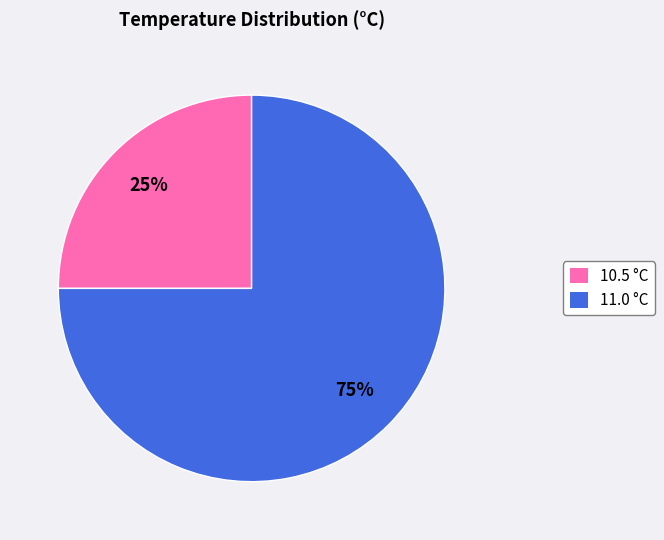

The 10.5 slice represents 13% of the pie. True or false?

False